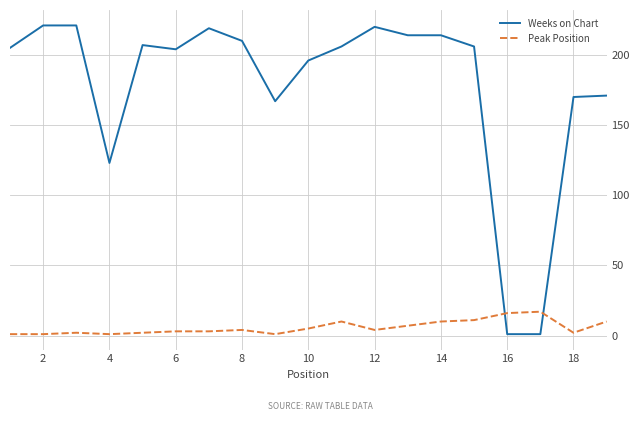

List the series in order of their overall mean, lowest first.

Peak Position, Weeks on Chart